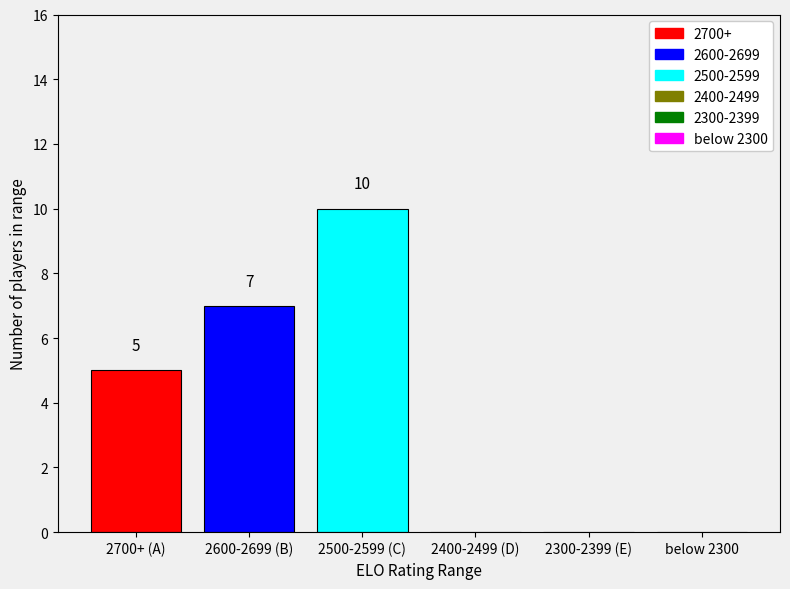

What is the maximum value shown in the chart?

10